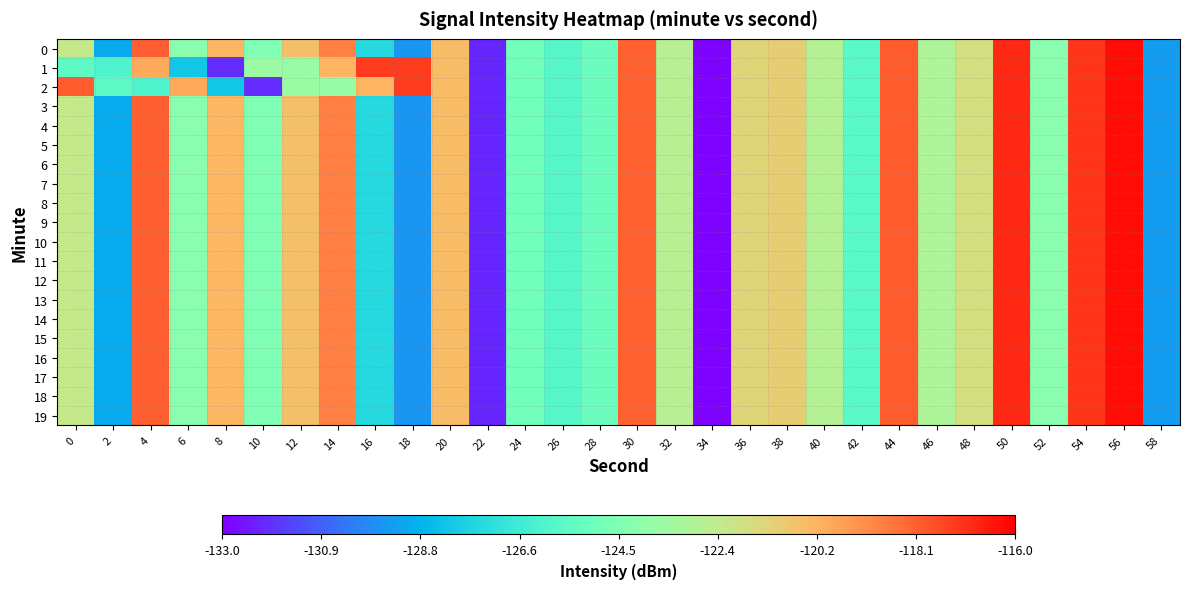

List the series in order of their peak value, highest first.

0, 1, 2, 3, 4, 5, 6, 7, 8, 9, 10, 11, 12, 13, 14, 15, 16, 17, 18, 19